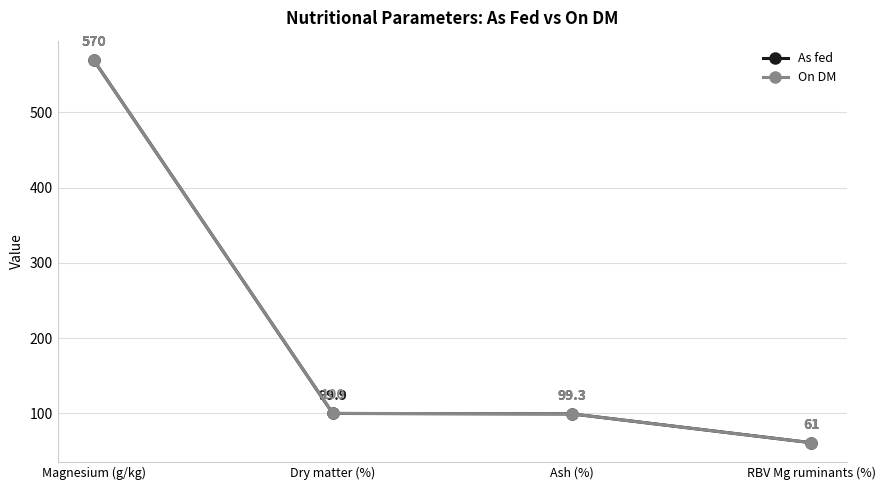

How many lines are shown in the chart?

2